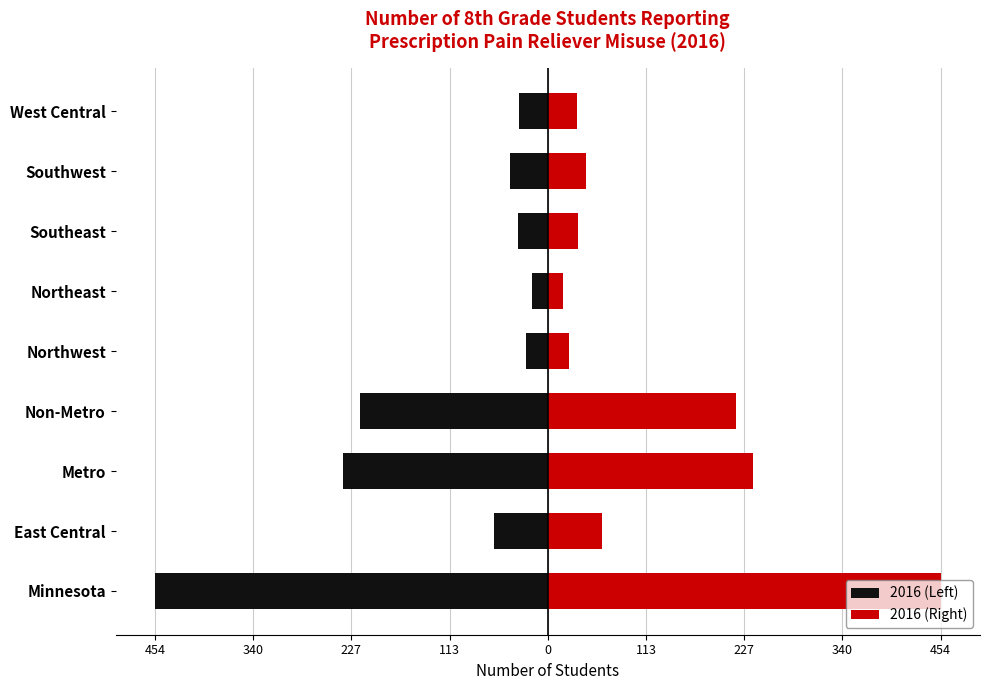

What is the difference between the second highest and second lowest values in the 2016 (Left) series?

212.0